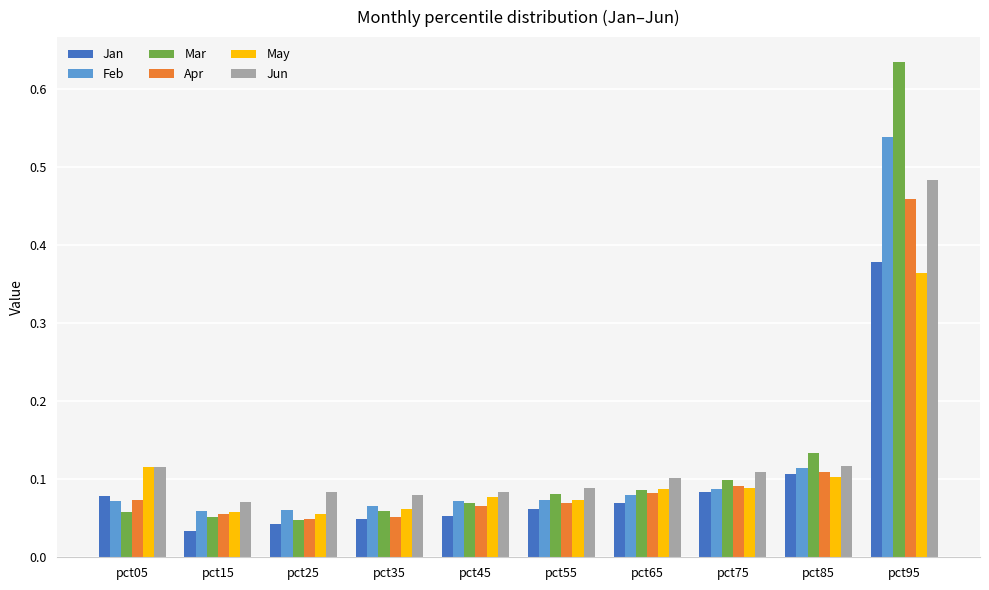

The value of Jun at pct45 is 0.1. True or false?

True